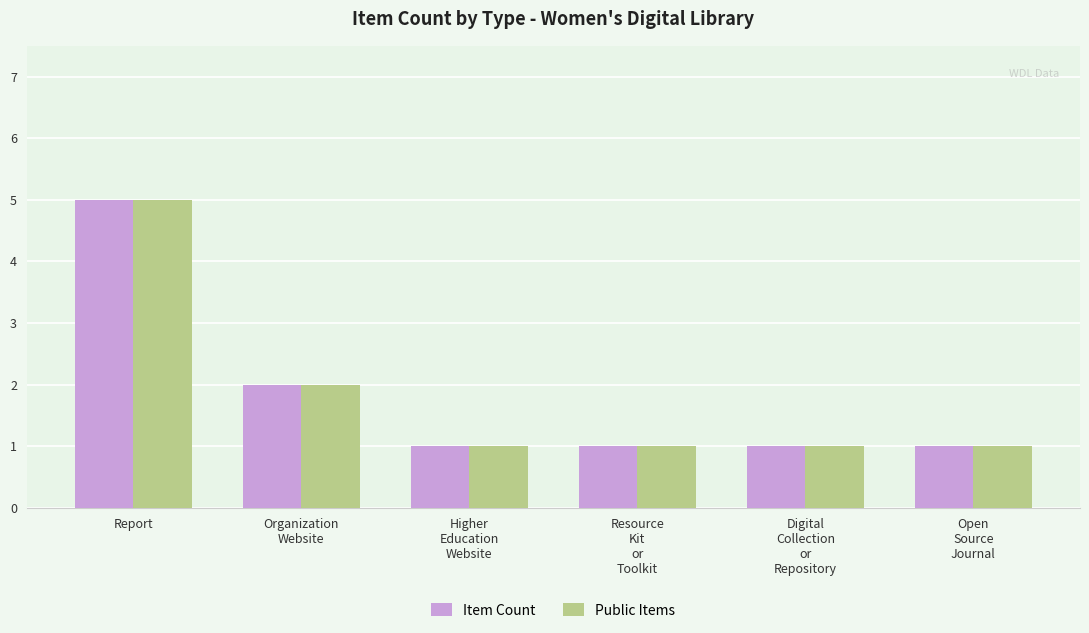

Is it true that Public Items equals 1 at Organization
Website?

False